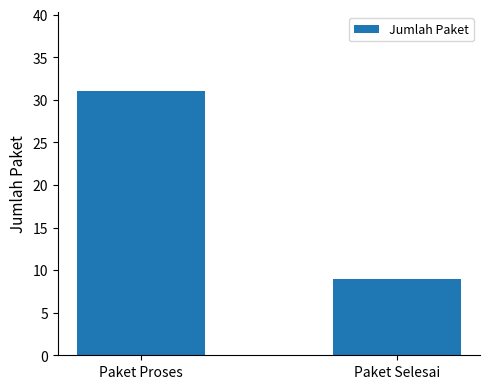

Does the chart contain stacked bars?

No